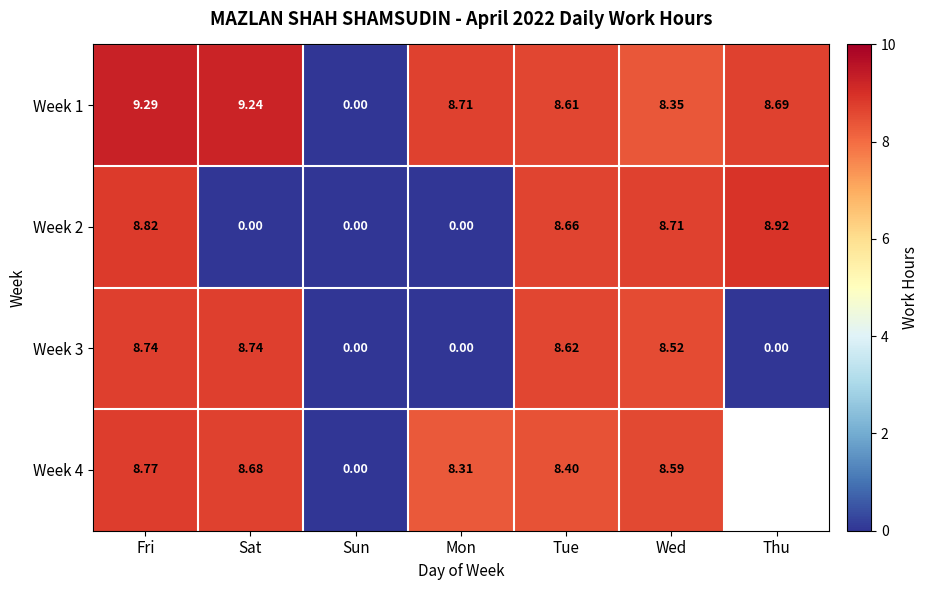

What is the greatest value displayed?

9.3